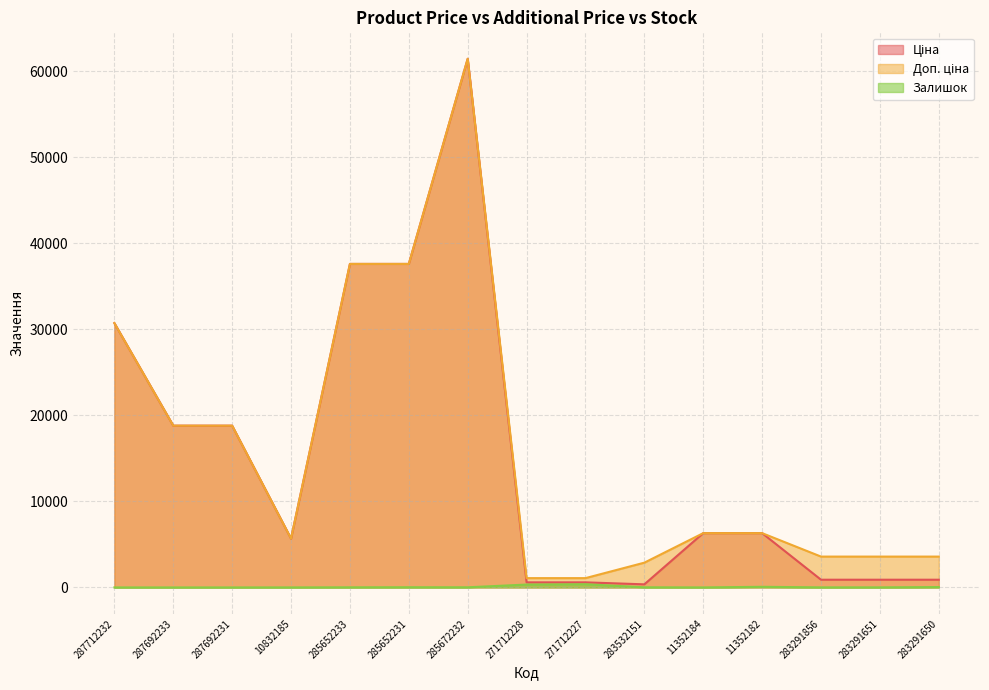

What is the value of the Доп. ціна point at the 4th from the left?

5673.8